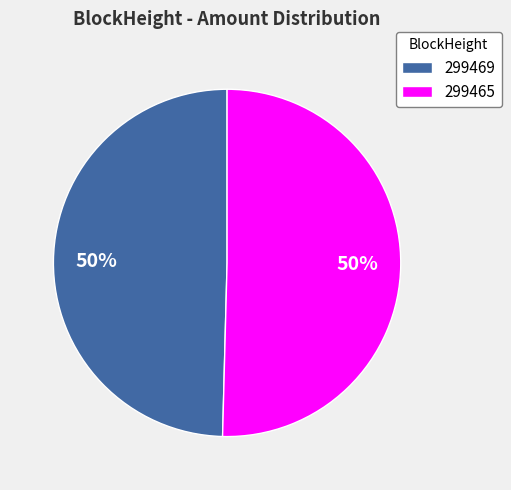

True or false: 299465 accounts for 50% of the total.

True